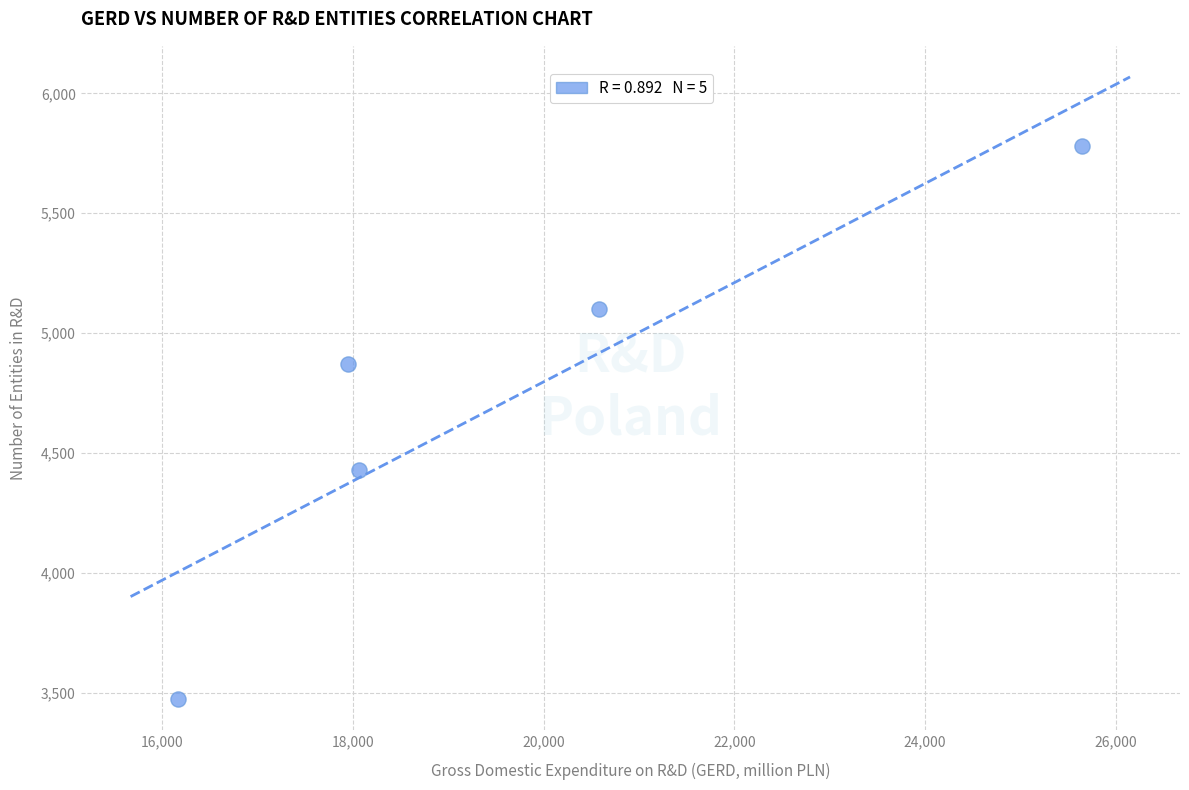

What is the average Y value?

4731